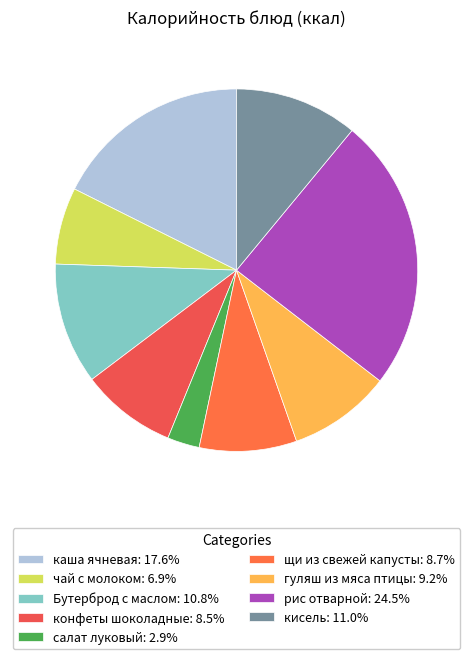

To the nearest percent, what is the combined percentage of Бутерброд с маслом and конфеты шоколадные?

19%